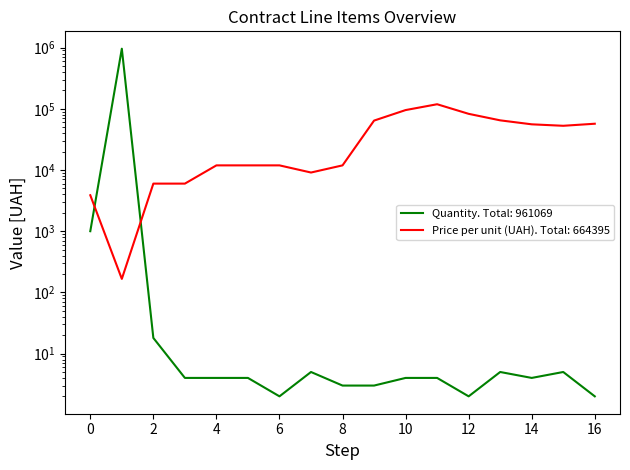

Reading left to right, transcribe all the data shown in this chart.

Price per unit (UAH): 0=3870.0	1=166.2	2=5992.6	3=5992.6	4=11905.4	5=11905.4	6=11905.4	7=9094.7	8=11905.4	9=64200.0	10=95400.0	11=118800.0	12=82800.0	13=64800.0	14=55800.0	15=52800.0	16=57057.6
Quantity: 0=1000.0	1=960000.0	2=18.0	3=4.0	4=4.0	5=4.0	6=2.0	7=5.0	8=3.0	9=3.0	10=4.0	11=4.0	12=2.0	13=5.0	14=4.0	15=5.0	16=2.0